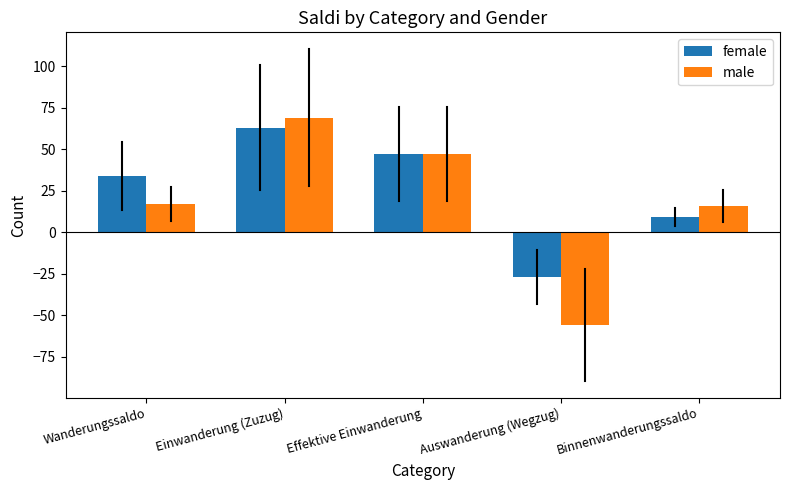

What value does the female series have at Auswanderung (Wegzug), to the nearest 5?

-25